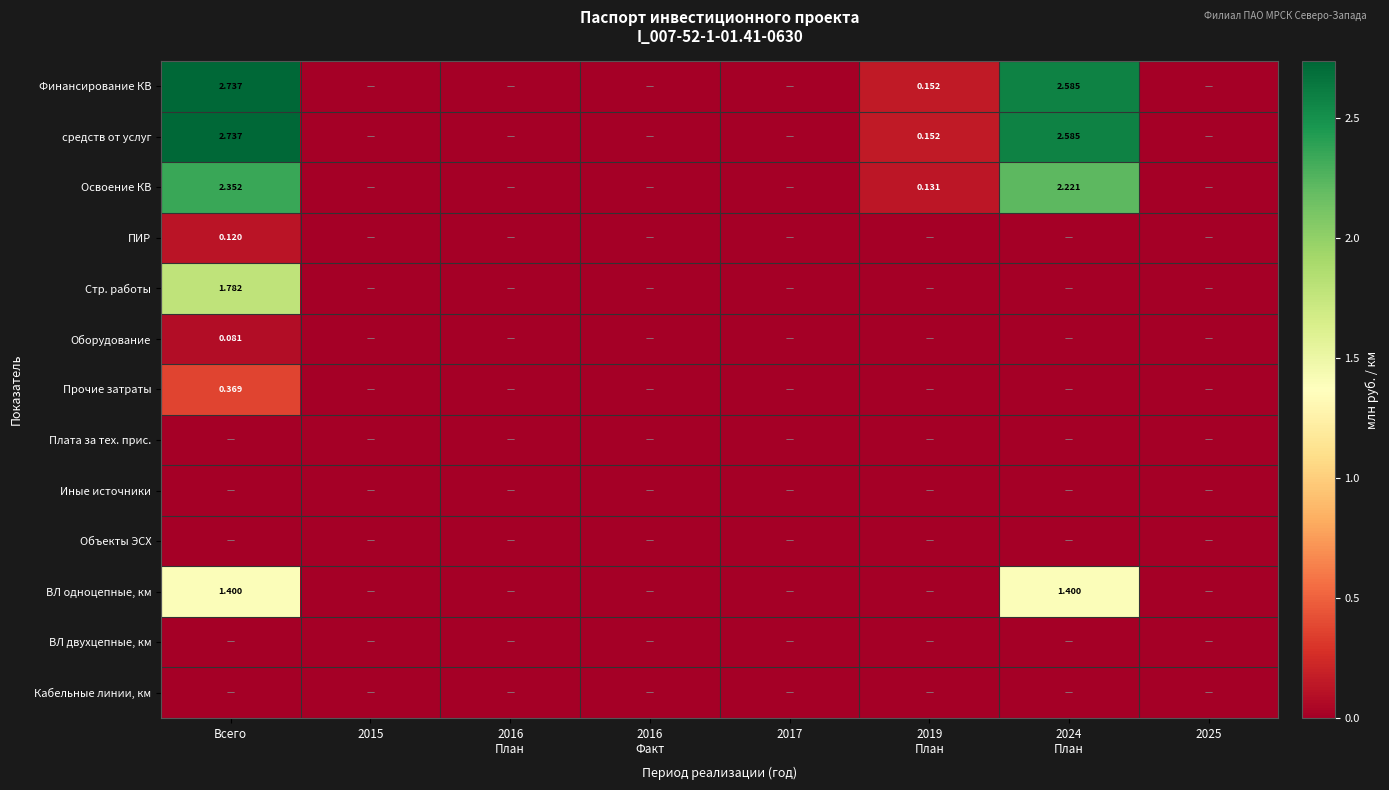

Between 2024
План and 2015, which is larger?

2024
План